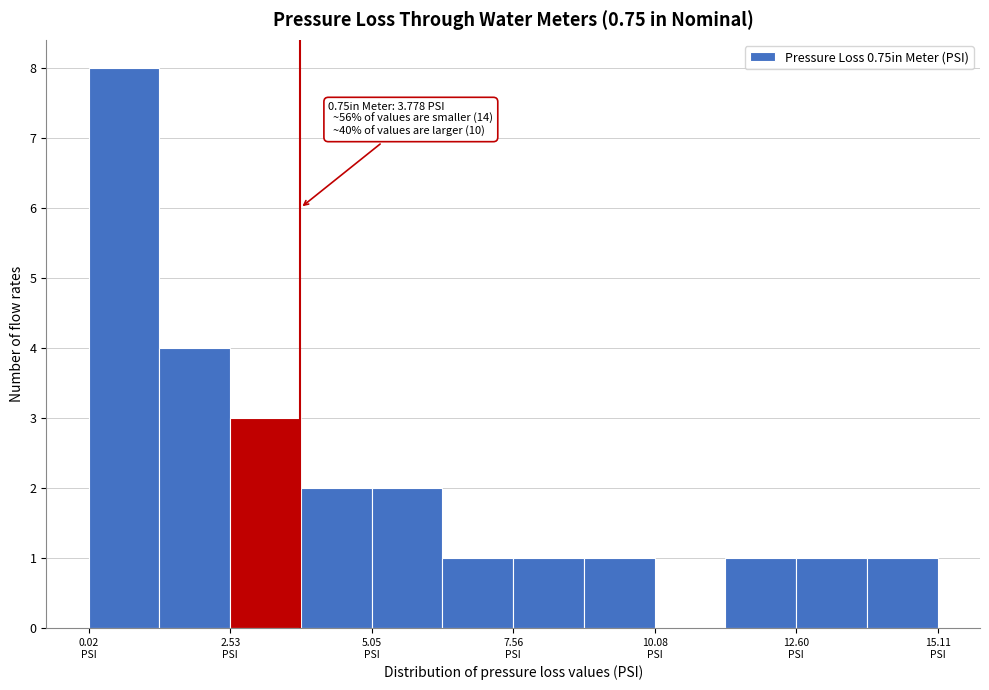

Read against the x-axis, roughly where is the centre of the tallest bar?

0.5